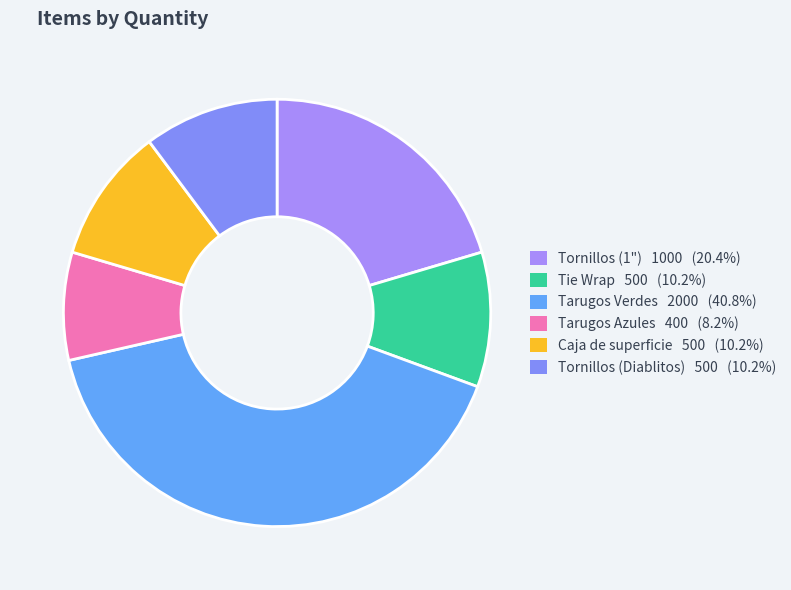

To the nearest percent, what is the difference between the Tarugos Azules and Tornillos (Diablitos) slice percentages?

2%